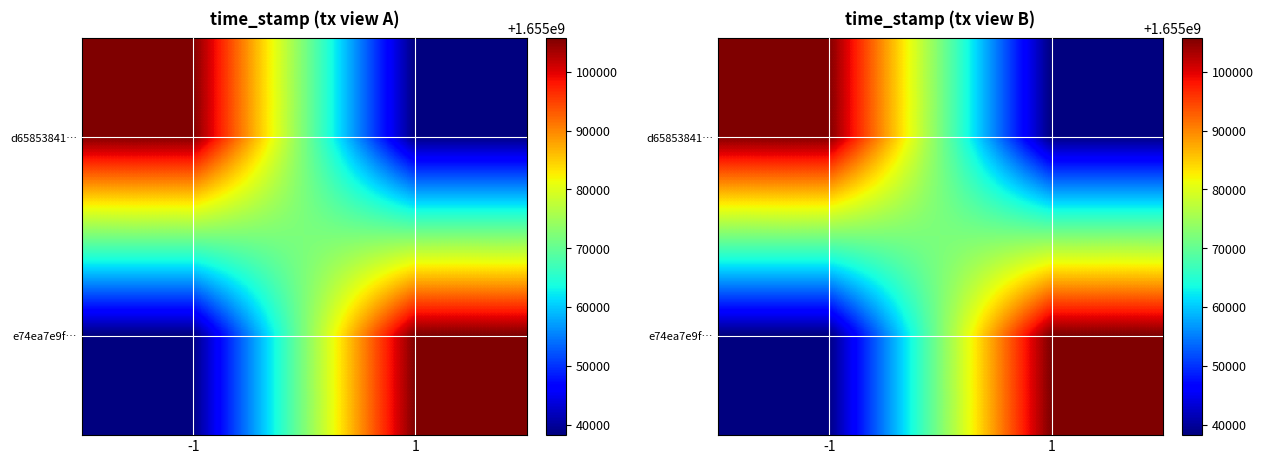

The d65853841… series shows 1655105777 at -1. True or false?

True